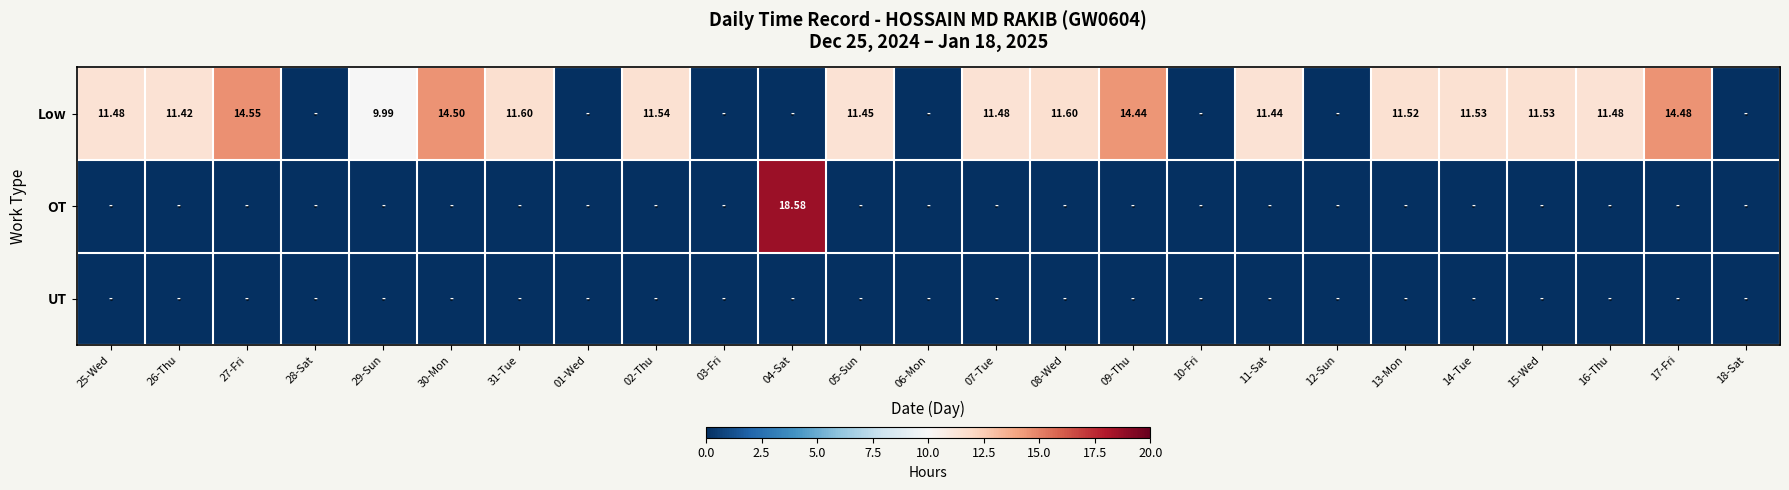

What is the difference between the highest and lowest values at 04-Sat?

18.6